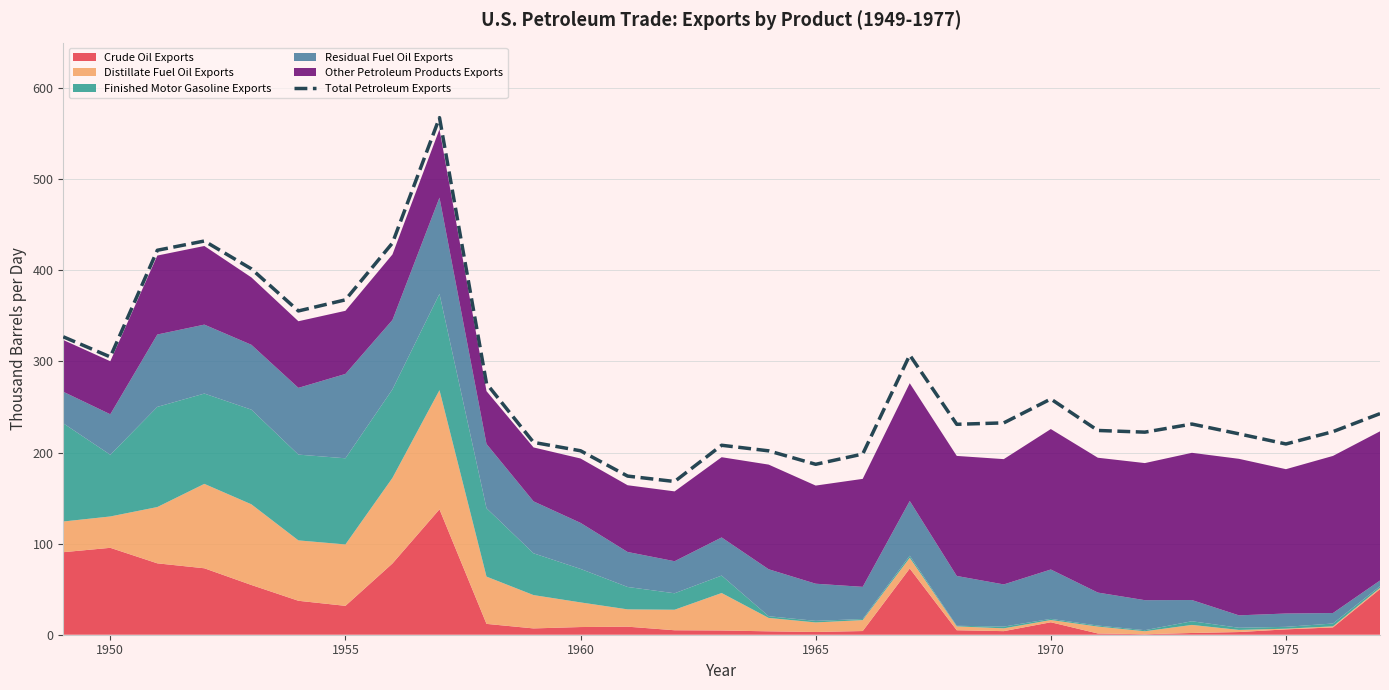

Is it true that Total Petroleum Exports equals 45.4 at 1965?

False